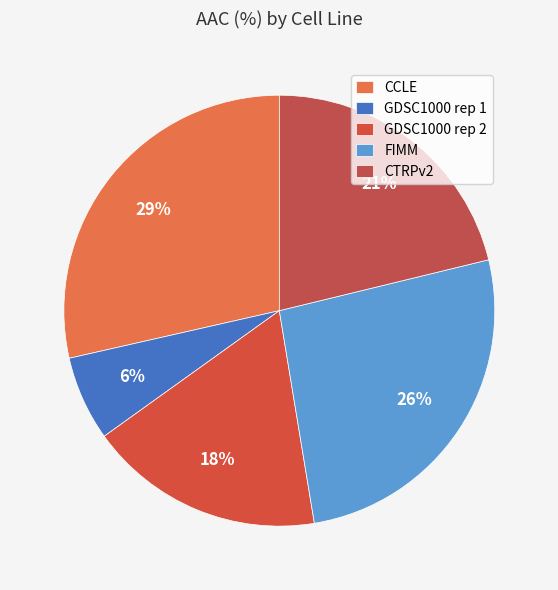

To the nearest percent, what portion does CCLE represent?

29%